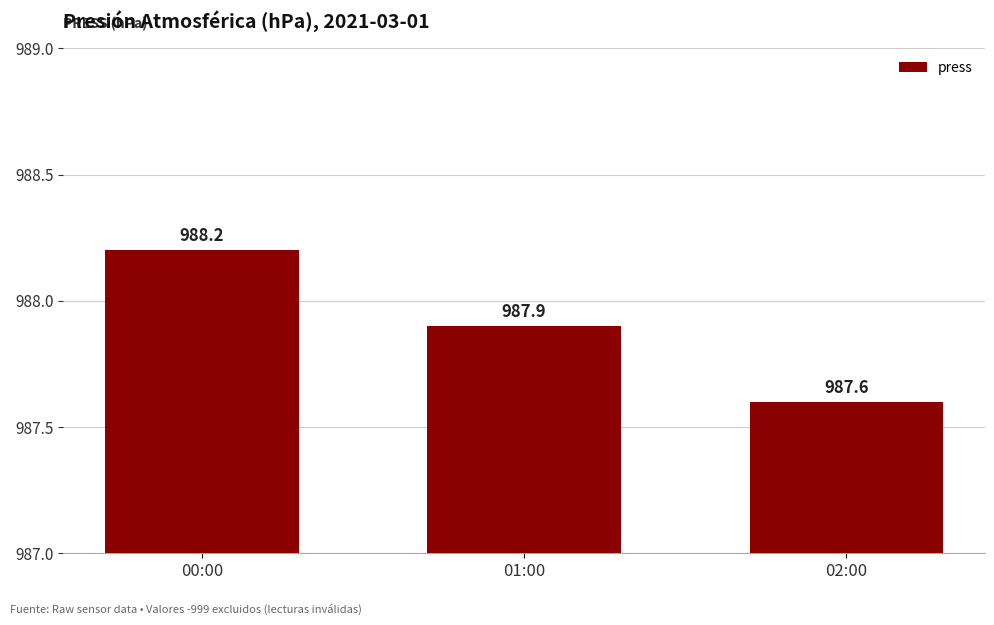

True or false: the data shows 534.3 at 01:00.

False